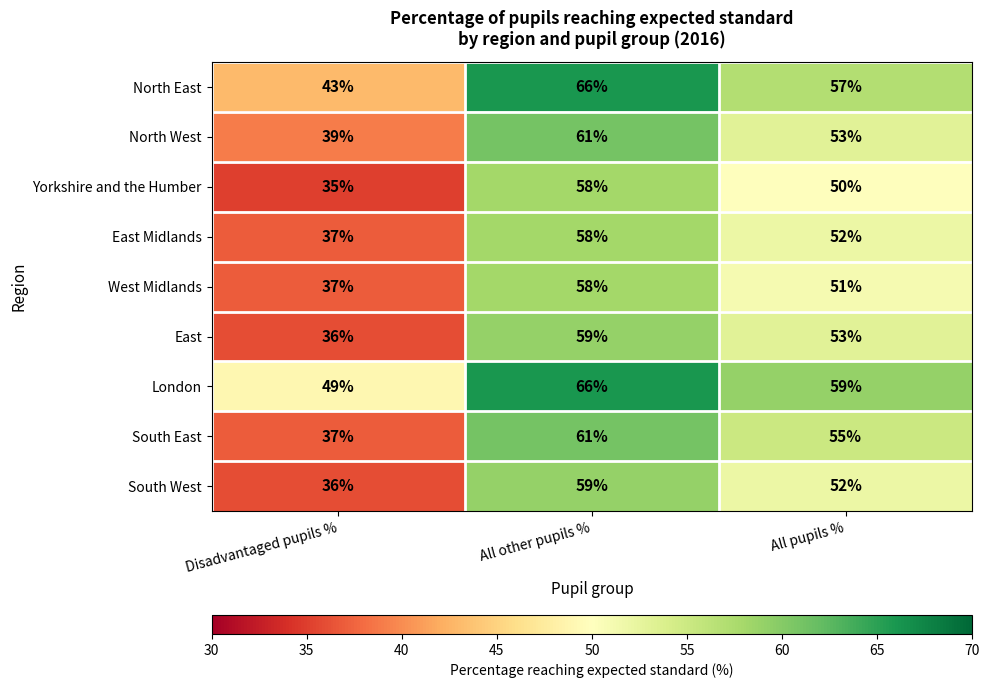

What is the minimum value shown in the chart?

35